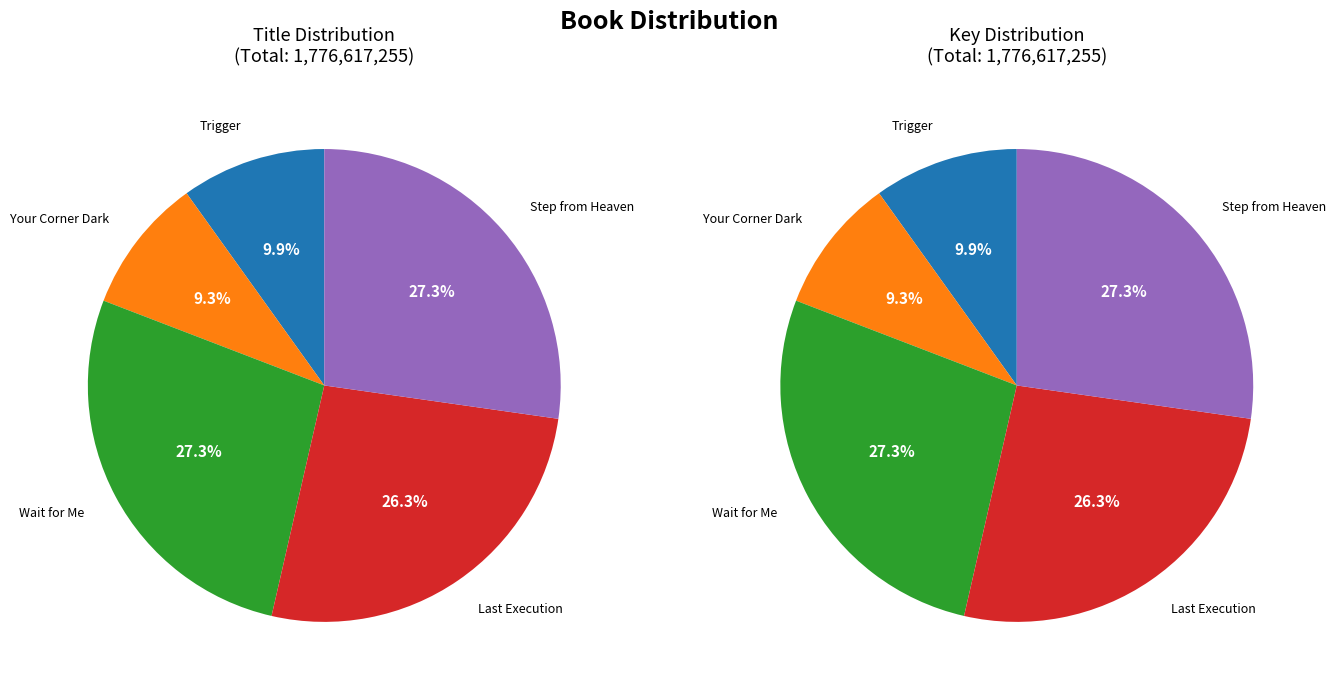

What is the largest slice in the pie chart?

Wait for Me